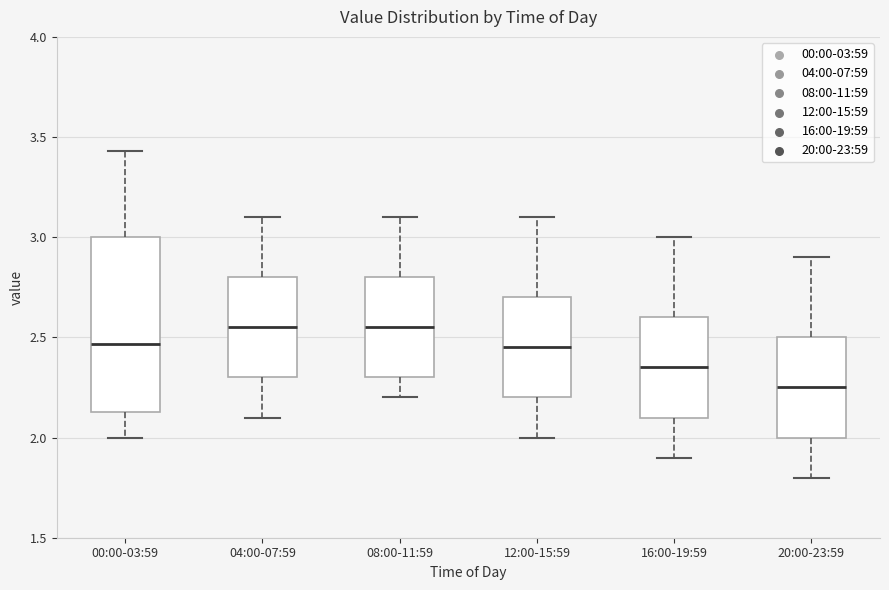

Where is the lower edge of the box for 16:00-19:59 on the y-axis? The values are not printed on the chart, so give them approximately, as read against the axis.

2.10